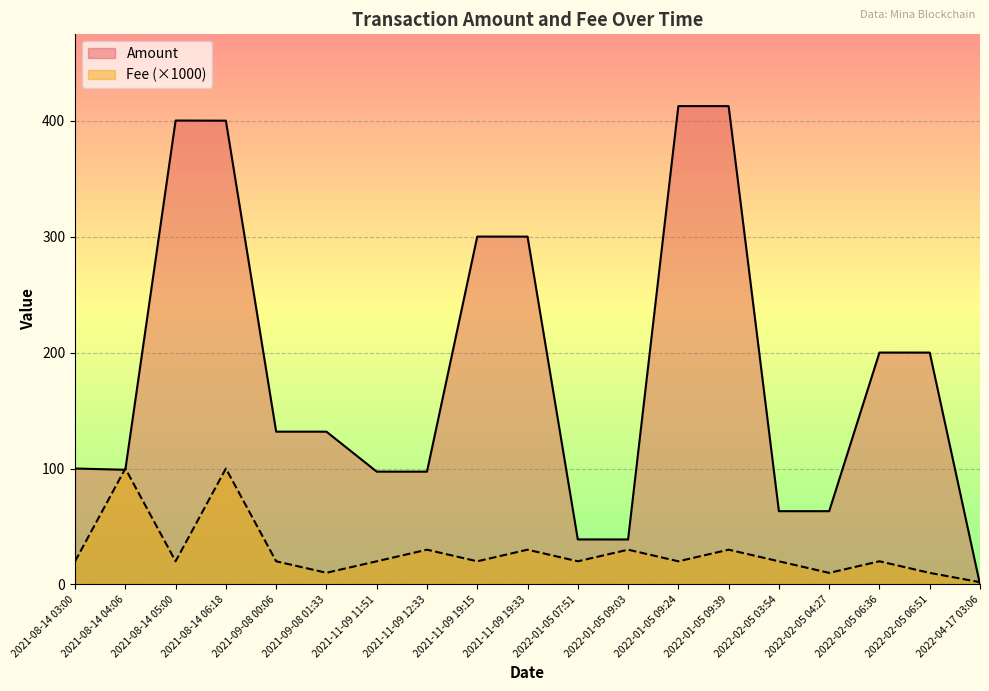

How many lines are shown in the chart?

2